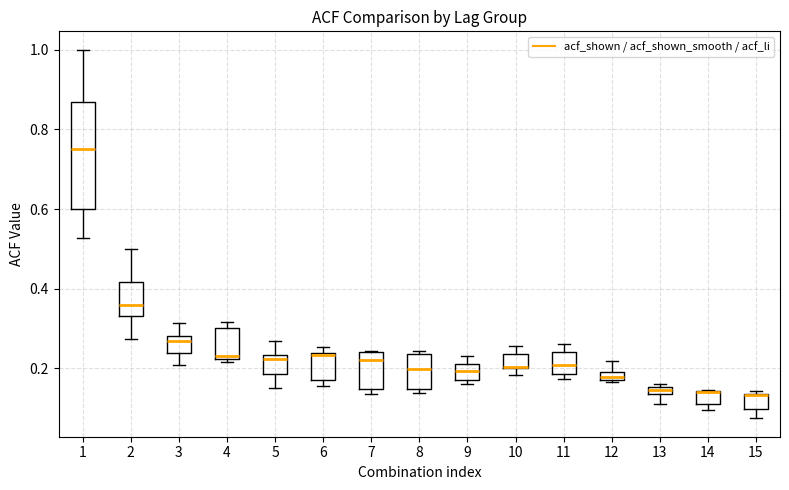

Comparing the boxes themselves (not the whiskers), which one is the tallest?

1